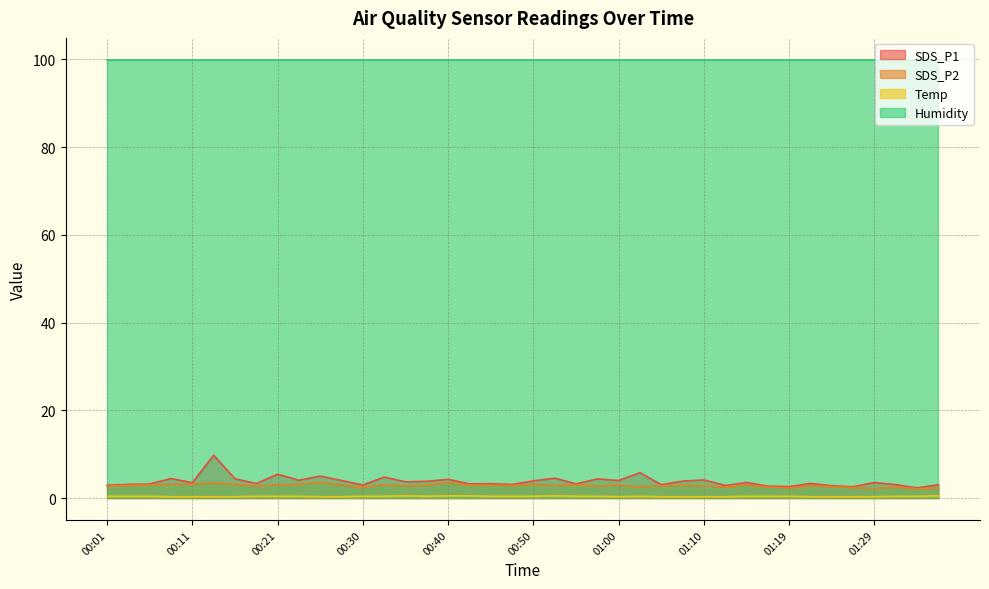

What is the greatest value displayed?

99.9